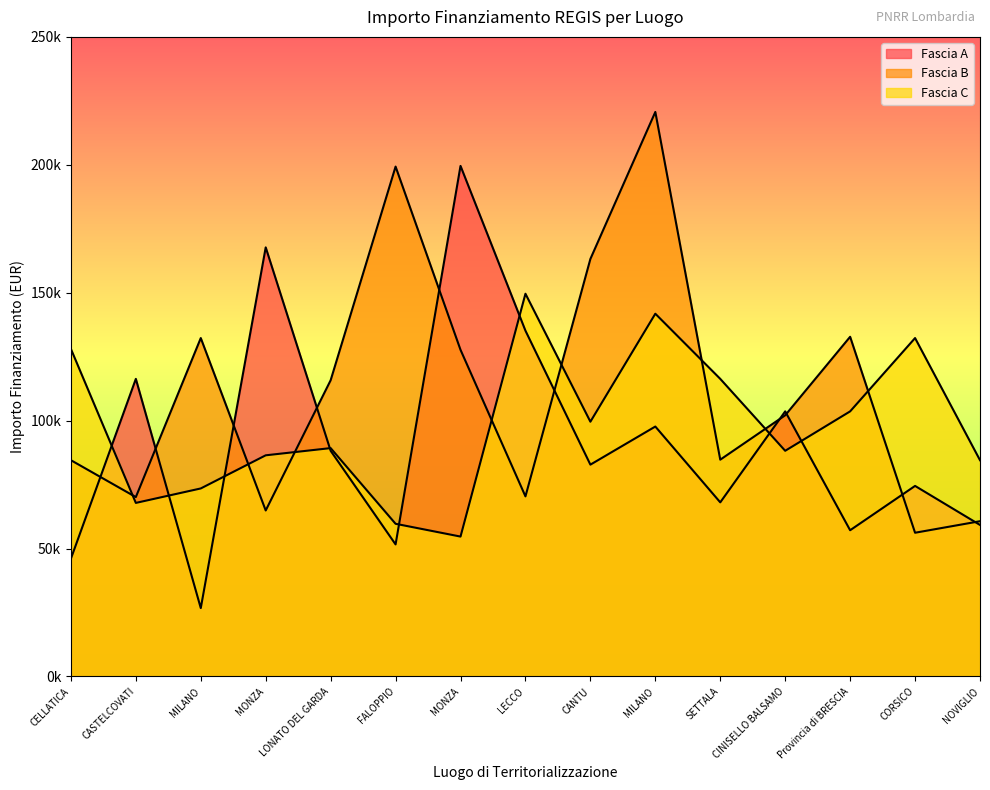

How many distinct data groups are displayed?

3